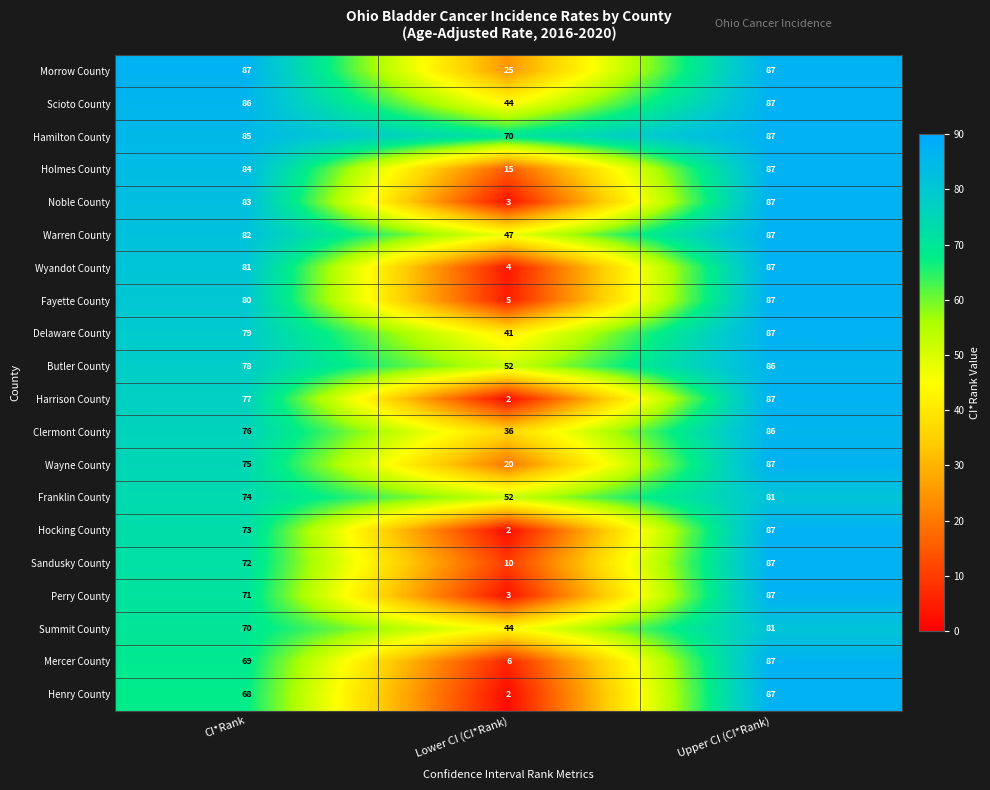

What is the total value across all series at CI*Rank?

1550